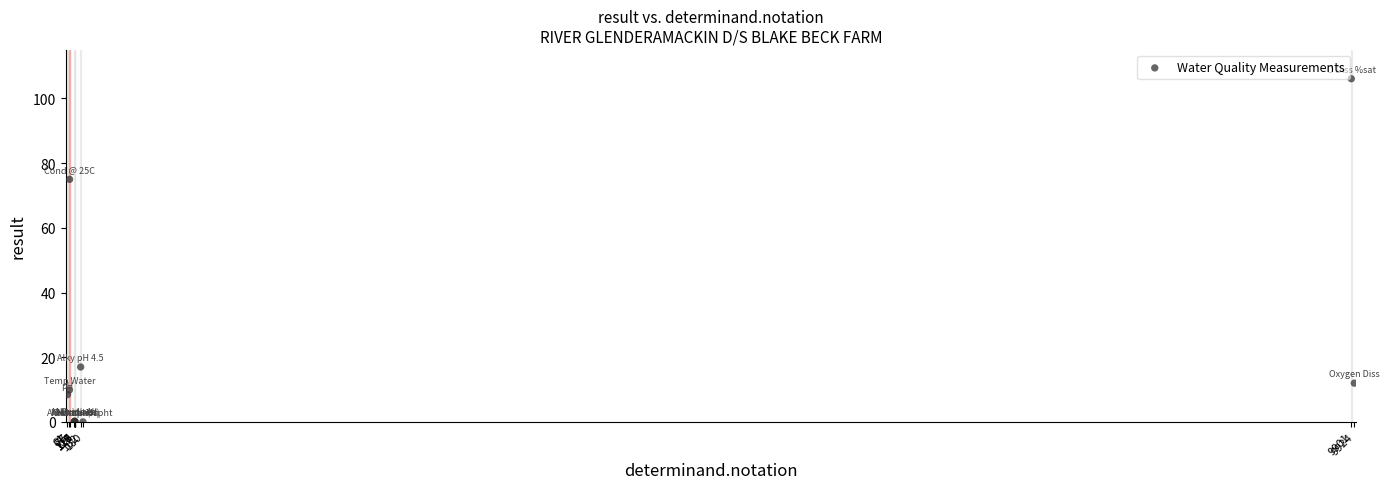

What Y value in the scatter plot is closest to 53?

75.0